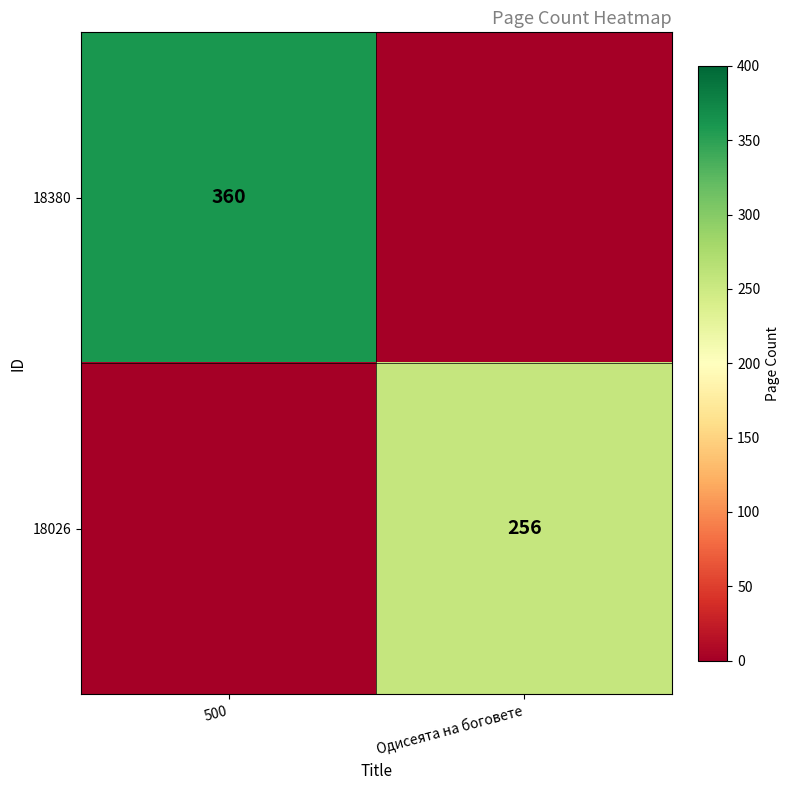

The value of 18380 at 500 is 485. True or false?

False